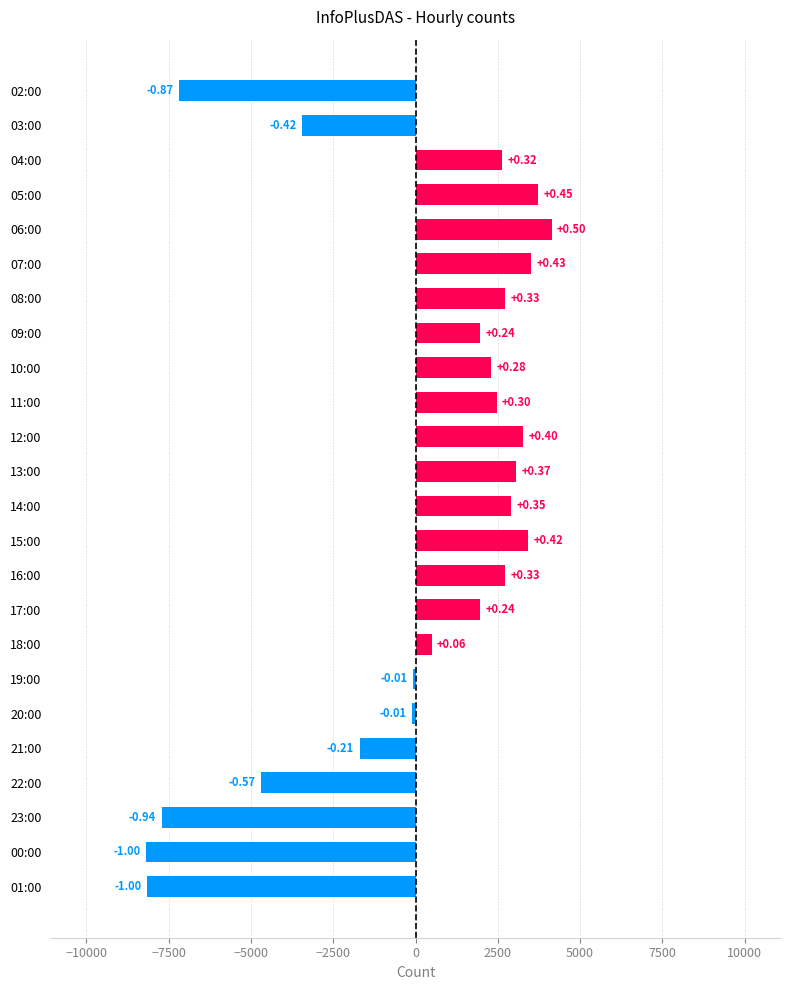

What is the minimum value shown in the chart?

-8204.1